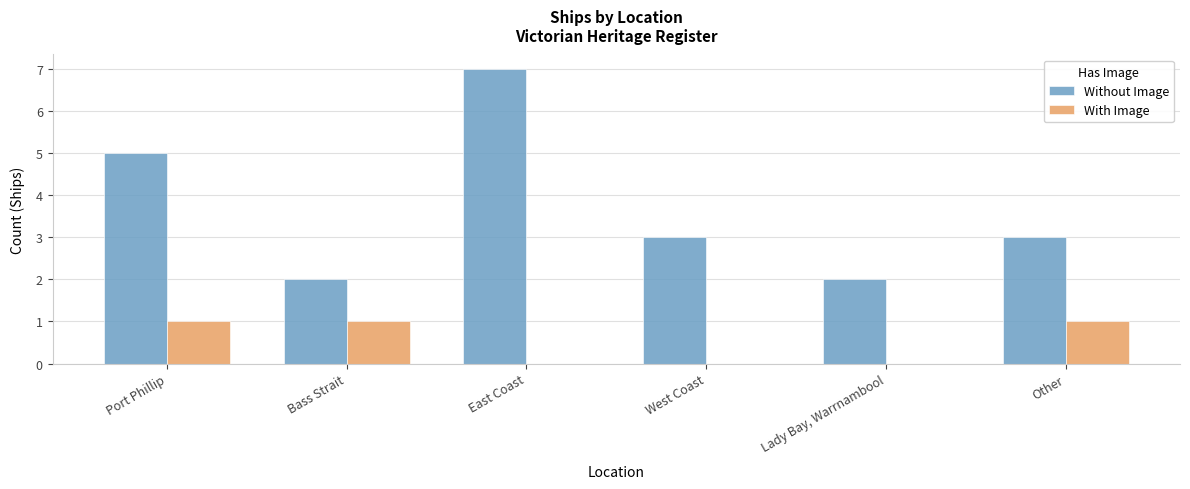

Which series changed the most between West Coast and Lady Bay, Warrnambool?

Without Image